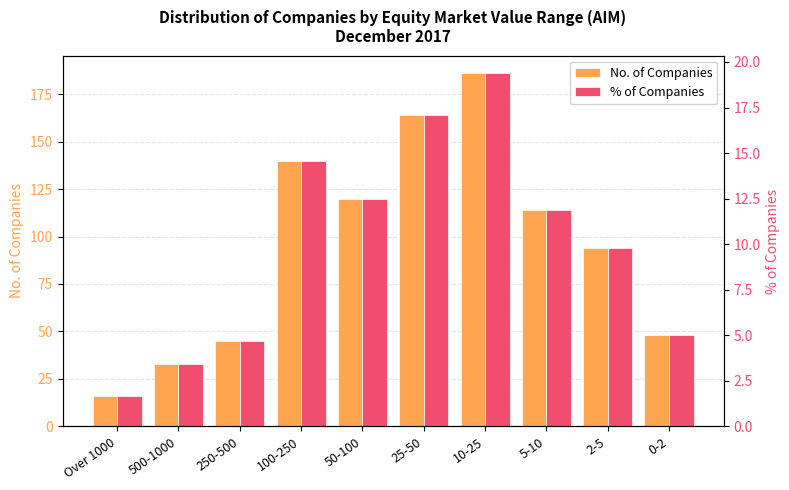

Are the bars grouped side by side (vs. stacked)?

Yes